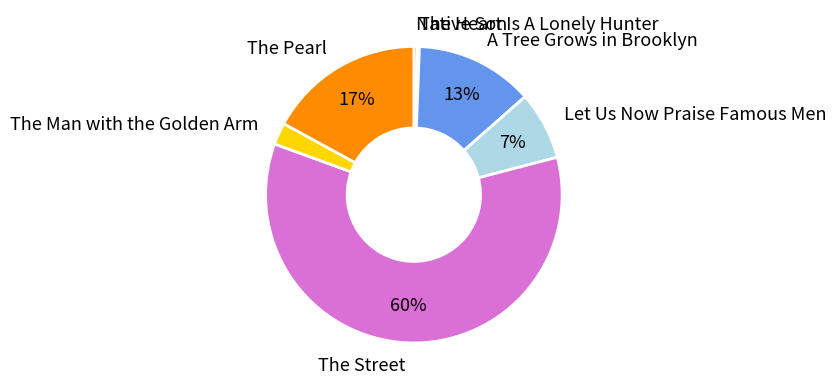

Do The Pearl and A Tree Grows in Brooklyn together represent more than half of the pie?

No